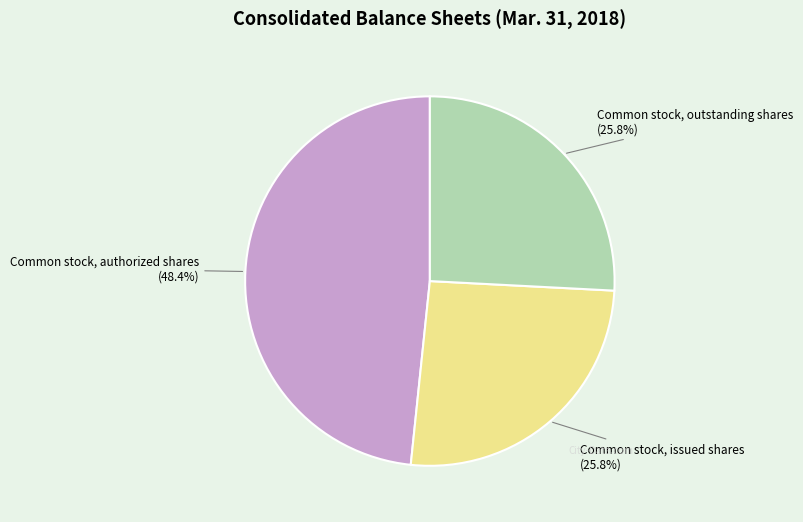

What percentage do Common stock, issued shares and Common stock, authorized shares together represent?

74.2%